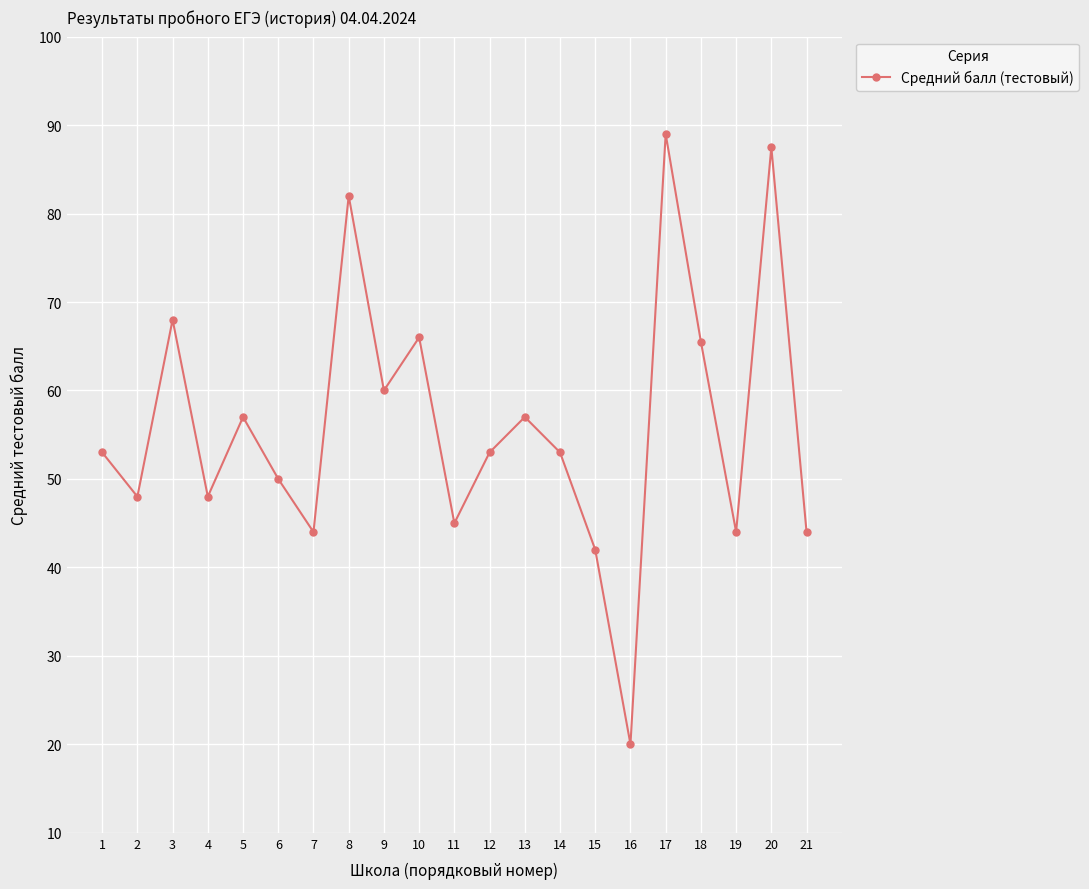

Reading left to right, extract all data points from this chart.

1=53.0	2=48.0	3=68.0	4=48.0	5=57.0	6=50.0	7=44.0	8=82.0	9=60.0	10=66.0	11=45.0	12=53.0	13=57.0	14=53.0	15=42.0	16=20.0	17=89.0	18=65.5	19=44.0	20=87.5	21=44.0